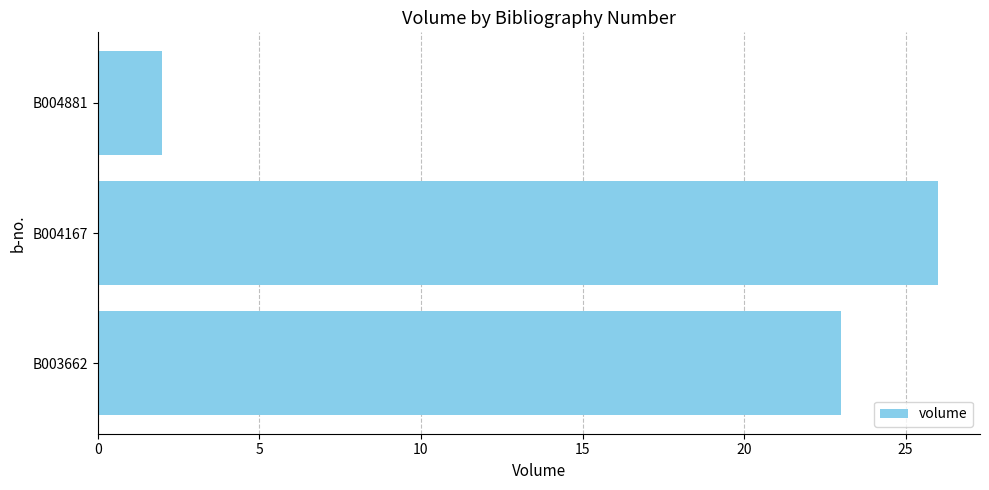

How many data points does each series have?

3